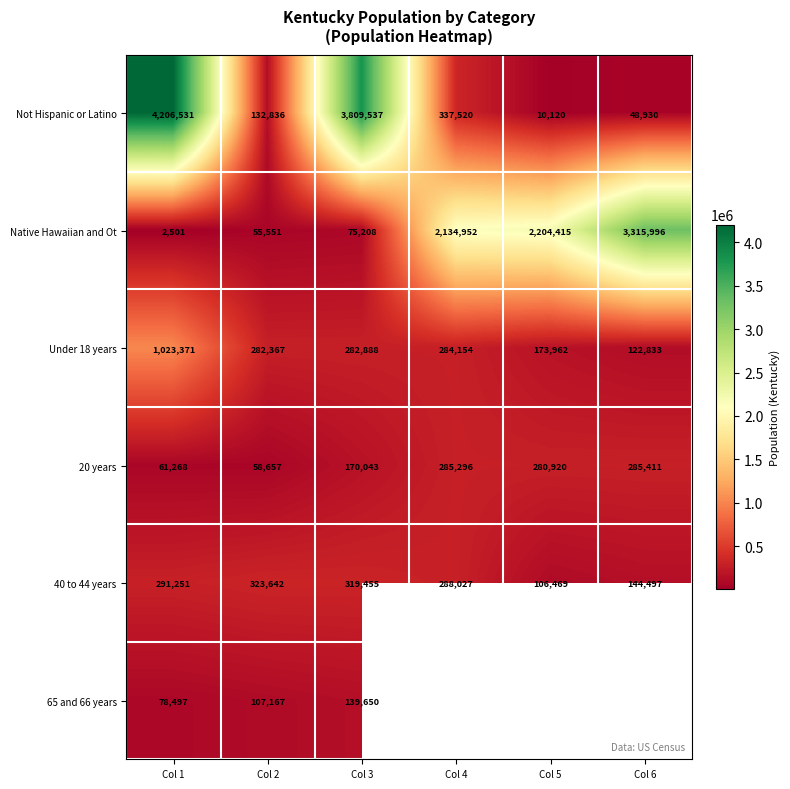

What is the difference between the maximum and second lowest values in the 40 to 44 years series?

179145